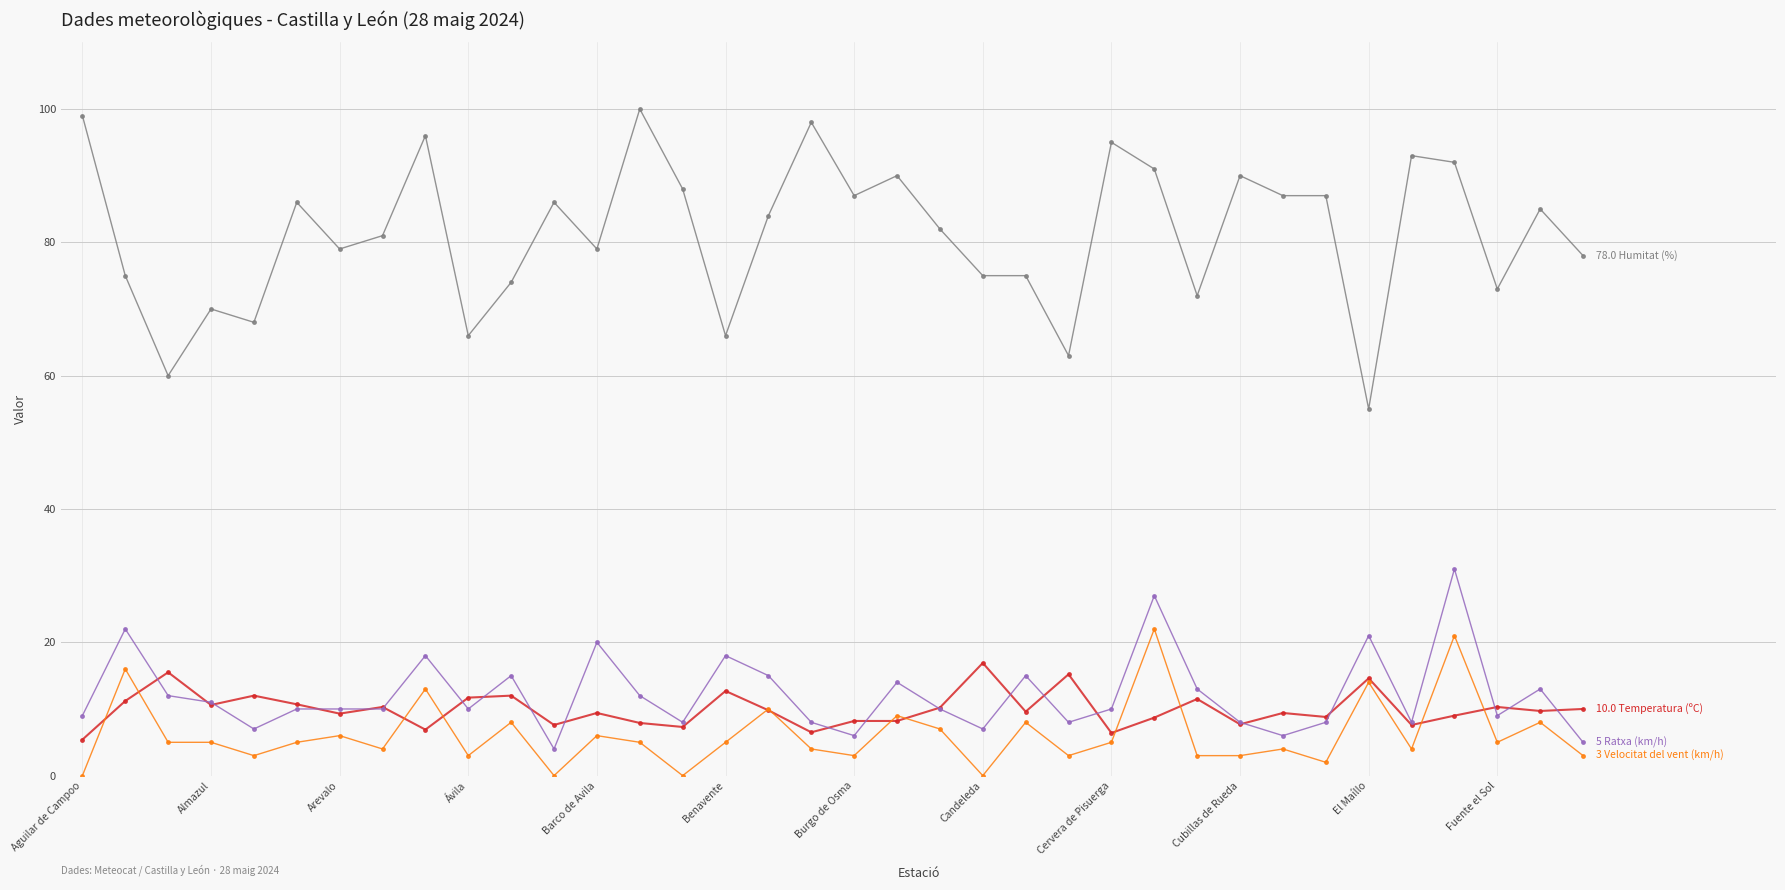

What is the maximum value shown in the chart?

100.0